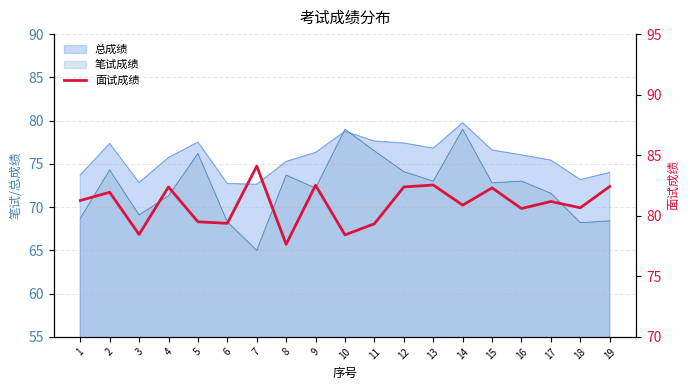

How many lines are shown in the chart?

1